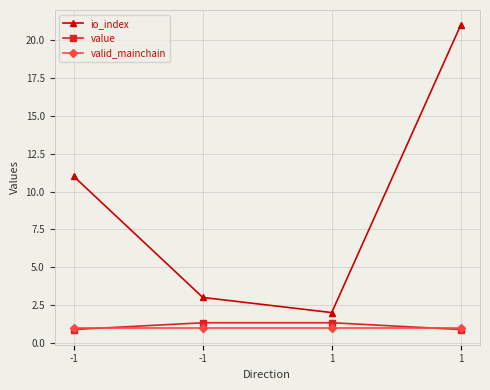

The io_index series shows 21.0 at 1. True or false?

True